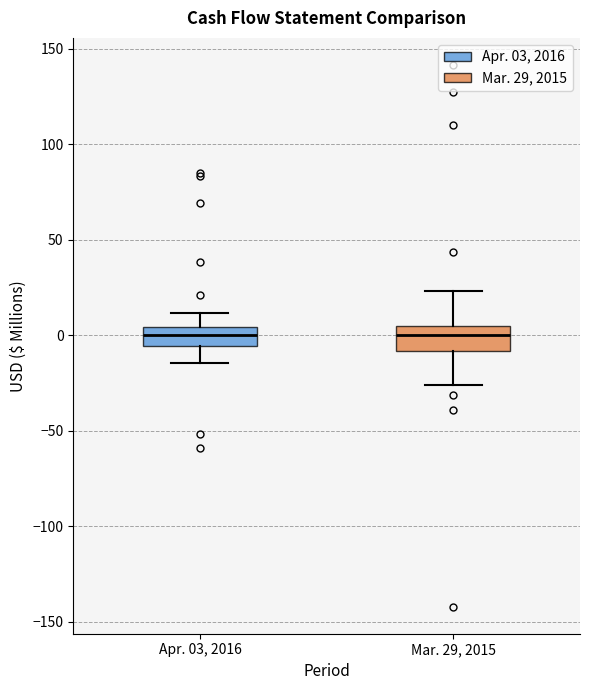

Reading left to right, read every box against the y-axis: the position of its median line, the range the box covers, and the ends of its whiskers. The values are not printed on the chart, so give them approximately, as read against the axis.

Apr. 03, 2016: median 0, box -5 to 5, whiskers -15 to 10
Mar. 29, 2015: median 0, box -10 to 5, whiskers -25 to 25